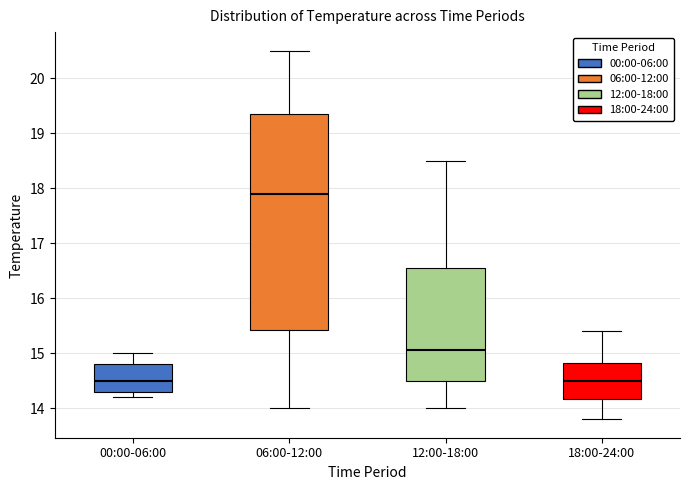

Reading left to right, transcribe this box plot: for each box, give where its median line is, the range the box spans, and where its two whiskers end, as read against the y-axis. The values are not printed on the chart, so give them approximately, as read against the axis.

00:00-06:00: median 14.5, box 14.3 to 14.8, whiskers 14.2 to 15.0
06:00-12:00: median 17.9, box 15.4 to 19.4, whiskers 14.0 to 20.5
12:00-18:00: median 15.1, box 14.5 to 16.6, whiskers 14.0 to 18.5
18:00-24:00: median 14.5, box 14.2 to 14.8, whiskers 13.8 to 15.4